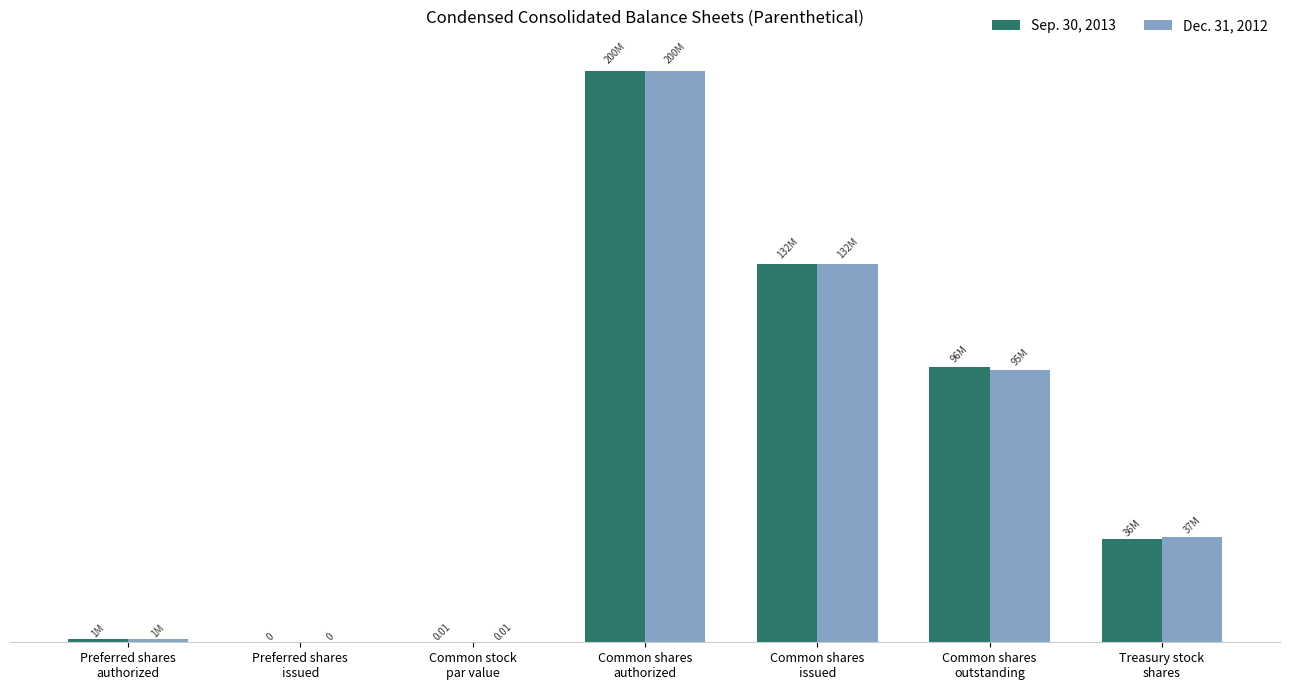

At which label does Sep. 30, 2013 reach its peak?

Common shares
authorized